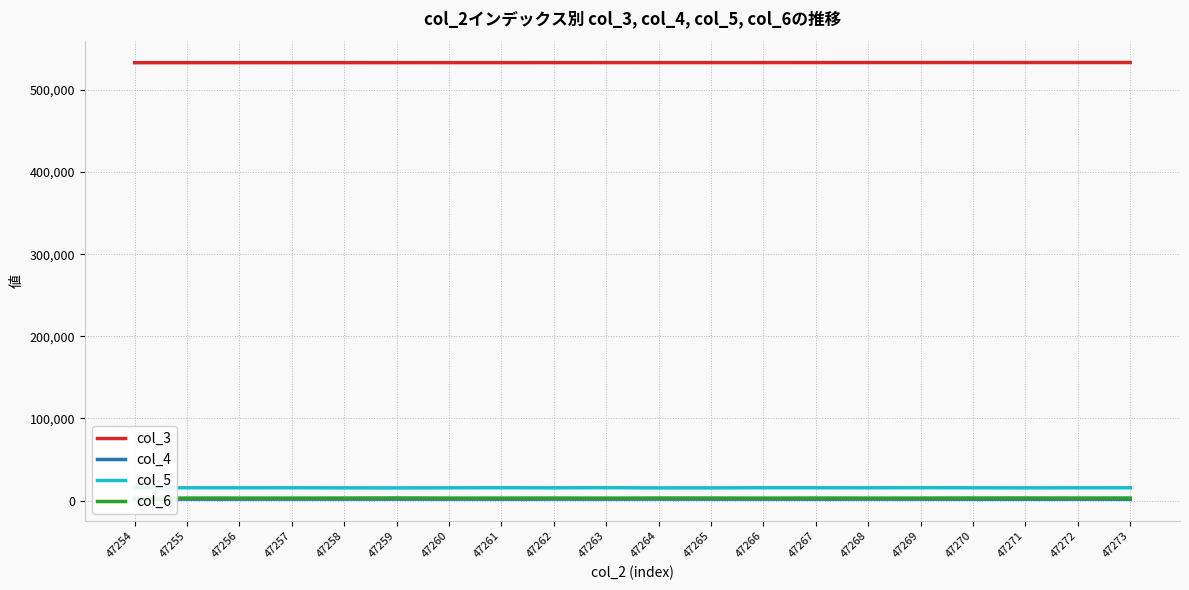

True or false: col_4 and col_5 intersect in this chart.

False